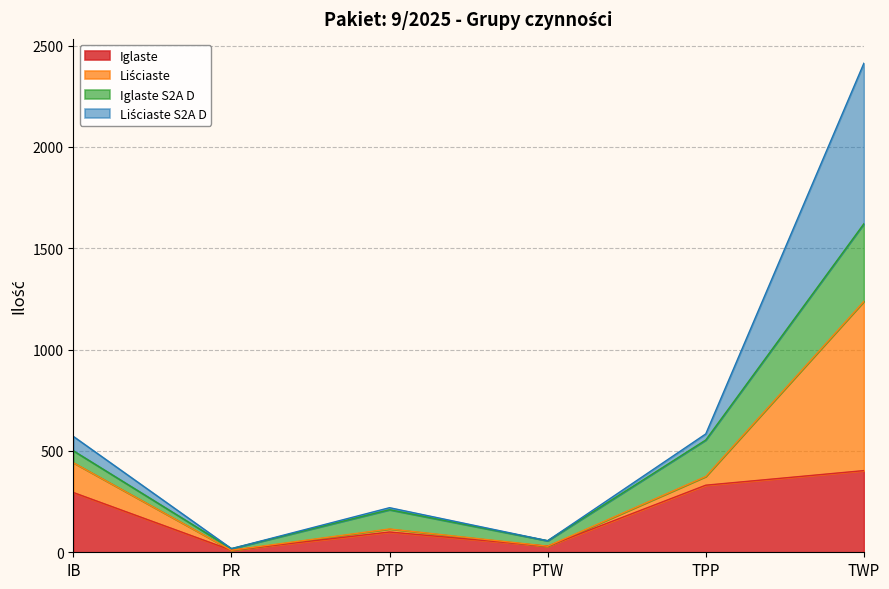

In Iglaste, how many points are lower than both neighbors (excluding endpoints)?

2